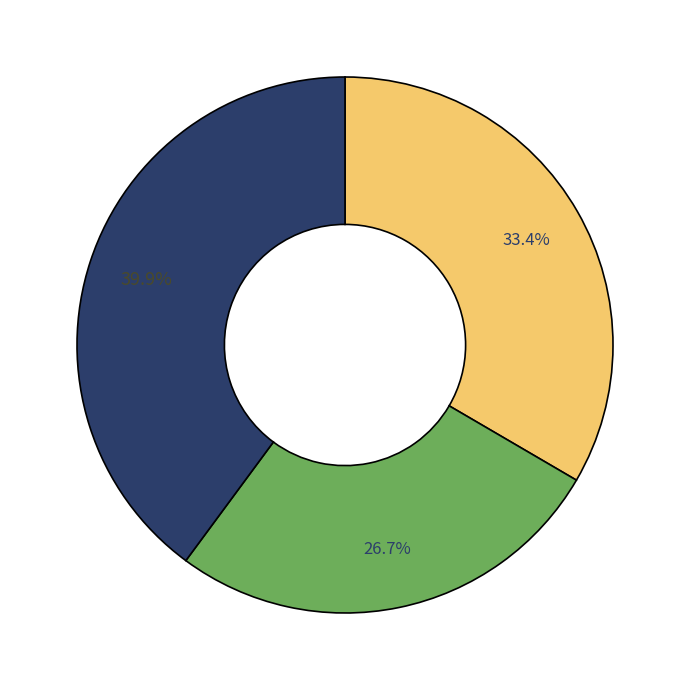

Is there a majority slice in this chart?

No